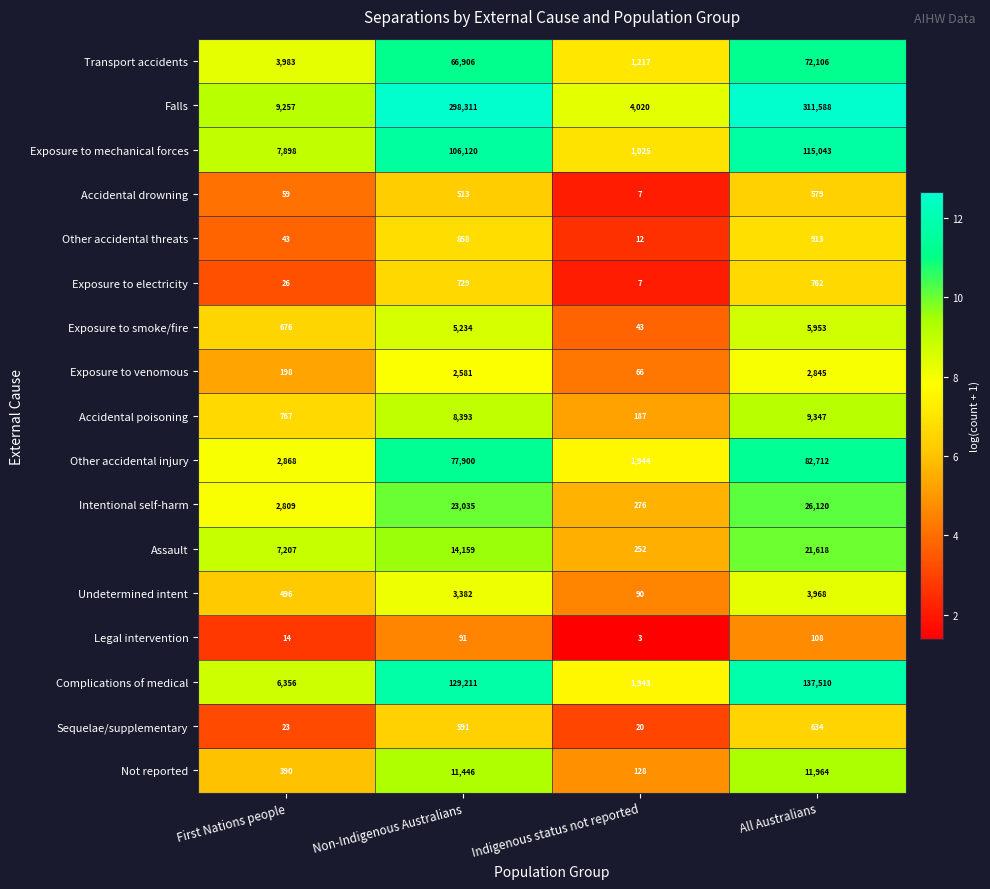

Rank the series at Non-Indigenous Australians from lowest to highest value.

Legal intervention, Accidental drowning, Sequelae/supplementary, Exposure to electricity, Other accidental threats, Exposure to venomous, Undetermined intent, Exposure to smoke/fire, Accidental poisoning, Not reported, Assault, Intentional self-harm, Transport accidents, Other accidental injury, Exposure to mechanical forces, Complications of medical, Falls